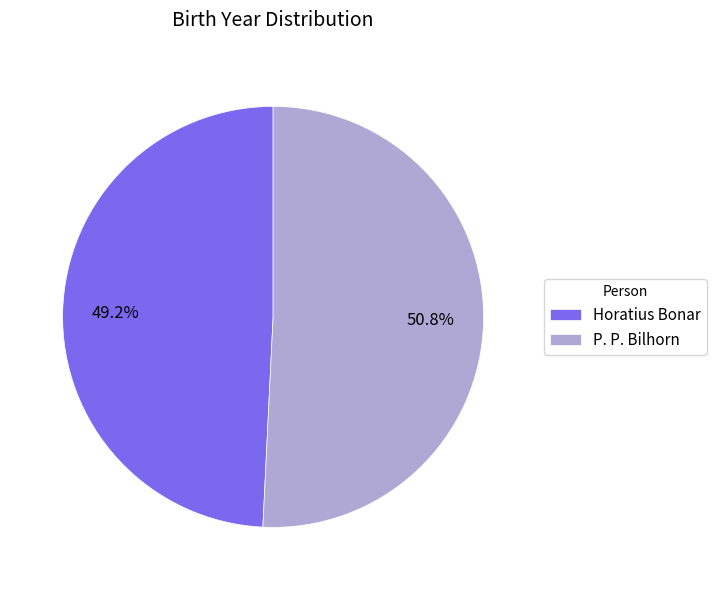

Does Horatius Bonar represent more than half of the total?

No